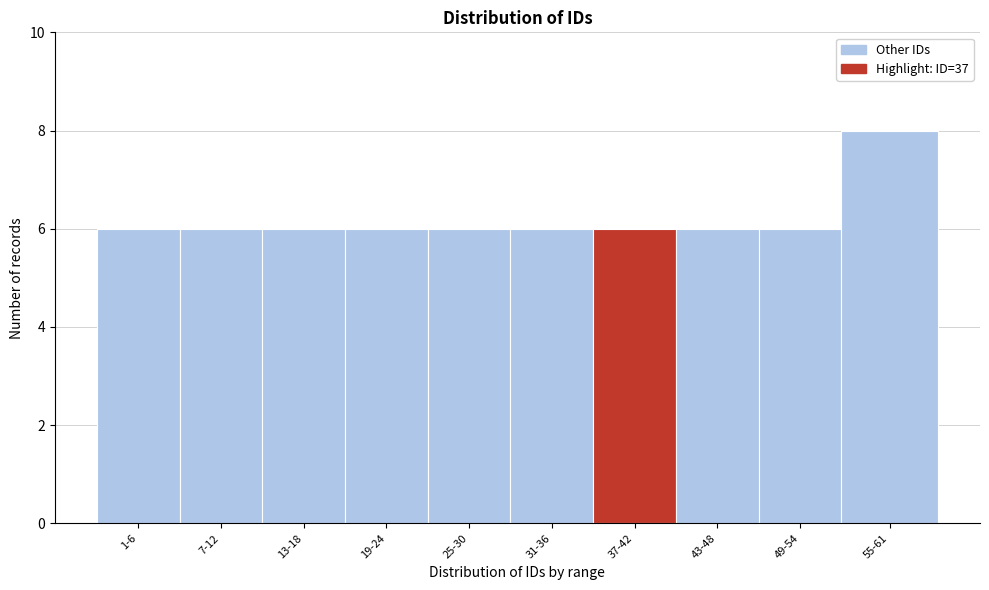

Reading left to right, transcribe all the data shown in this chart.

1-6=6	7-12=6	13-18=6	19-24=6	25-30=6	31-36=6	37-42=6	43-48=6	49-54=6	55-61=8